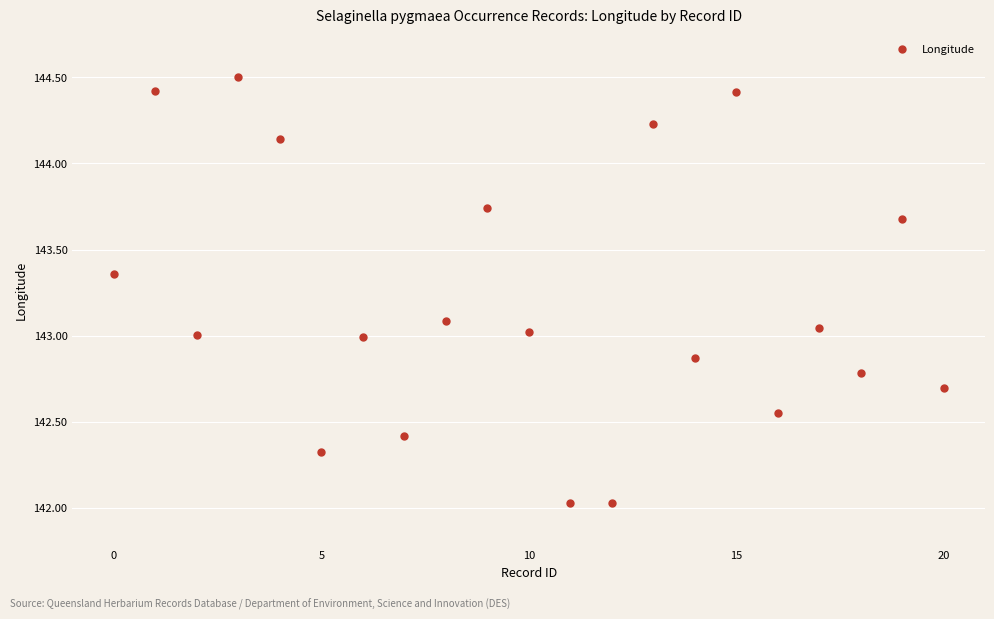

What is the range of Y values (max minus min)?

2.5